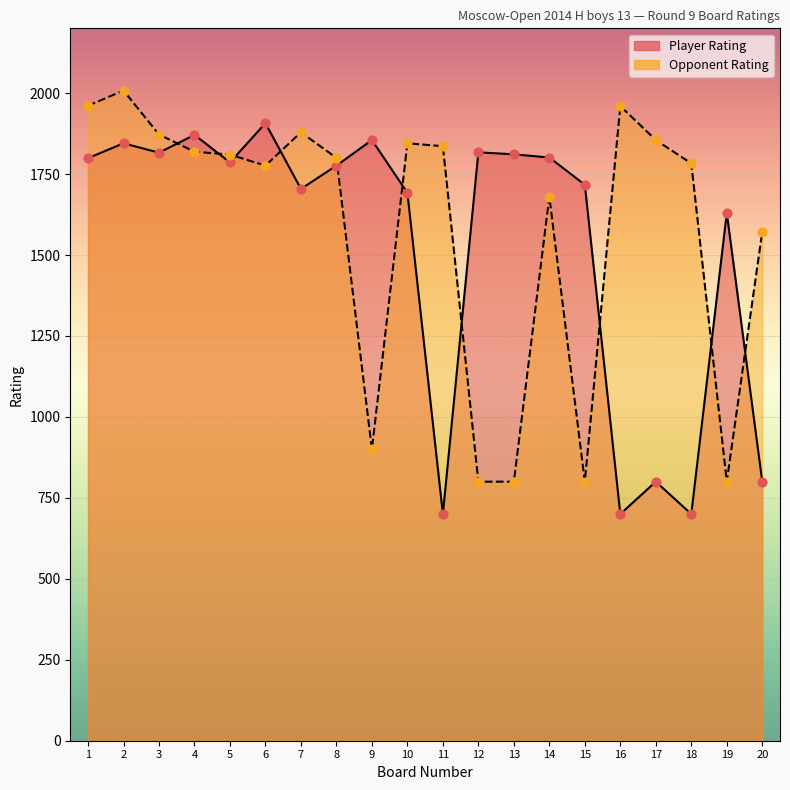

Which series has the largest total across all categories?

Opponent Rating